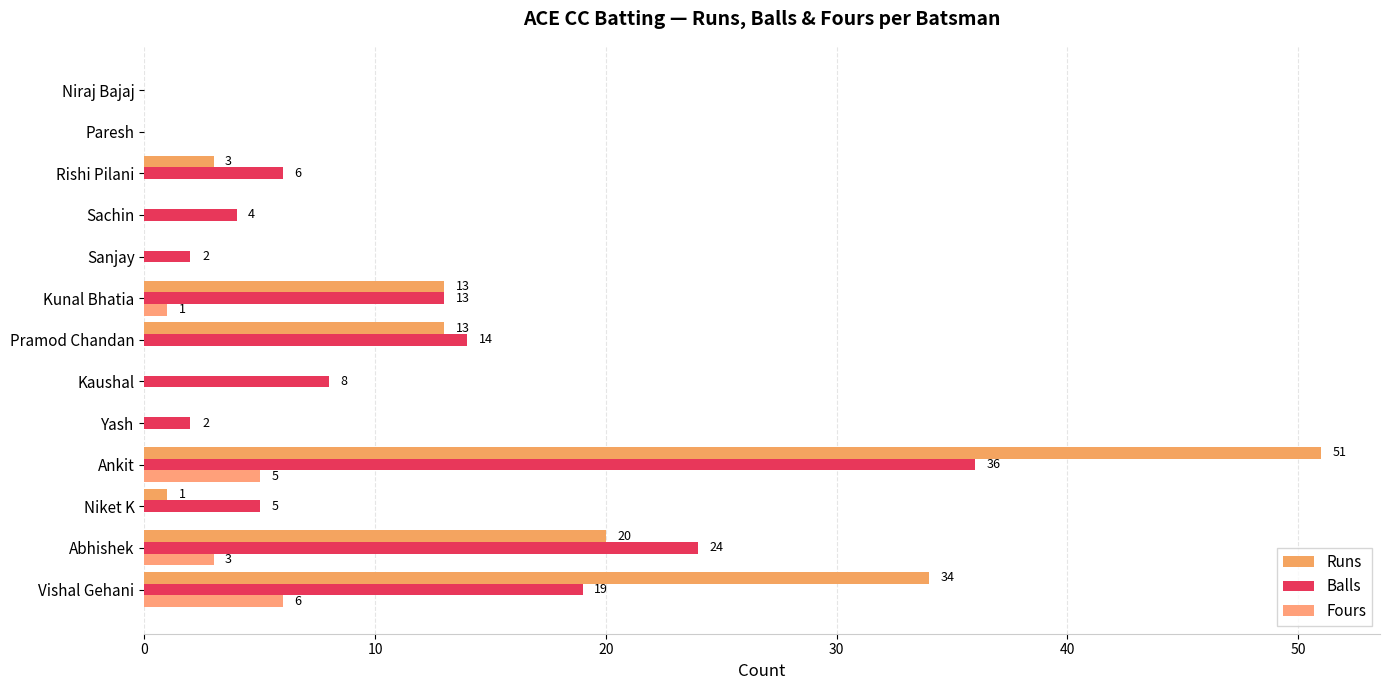

How many series are shown in this chart?

3